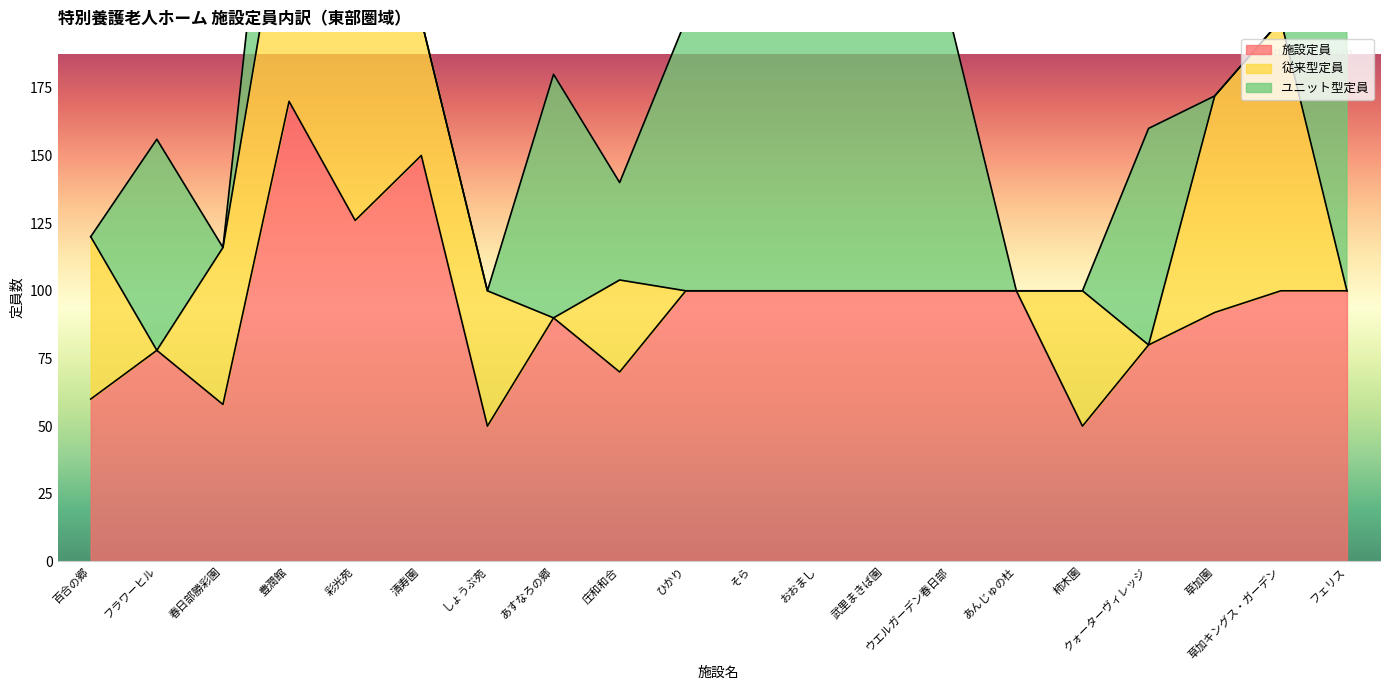

What is the difference between the 従来型定員 values at しょうぶ苑 and 武里まきば園?

50